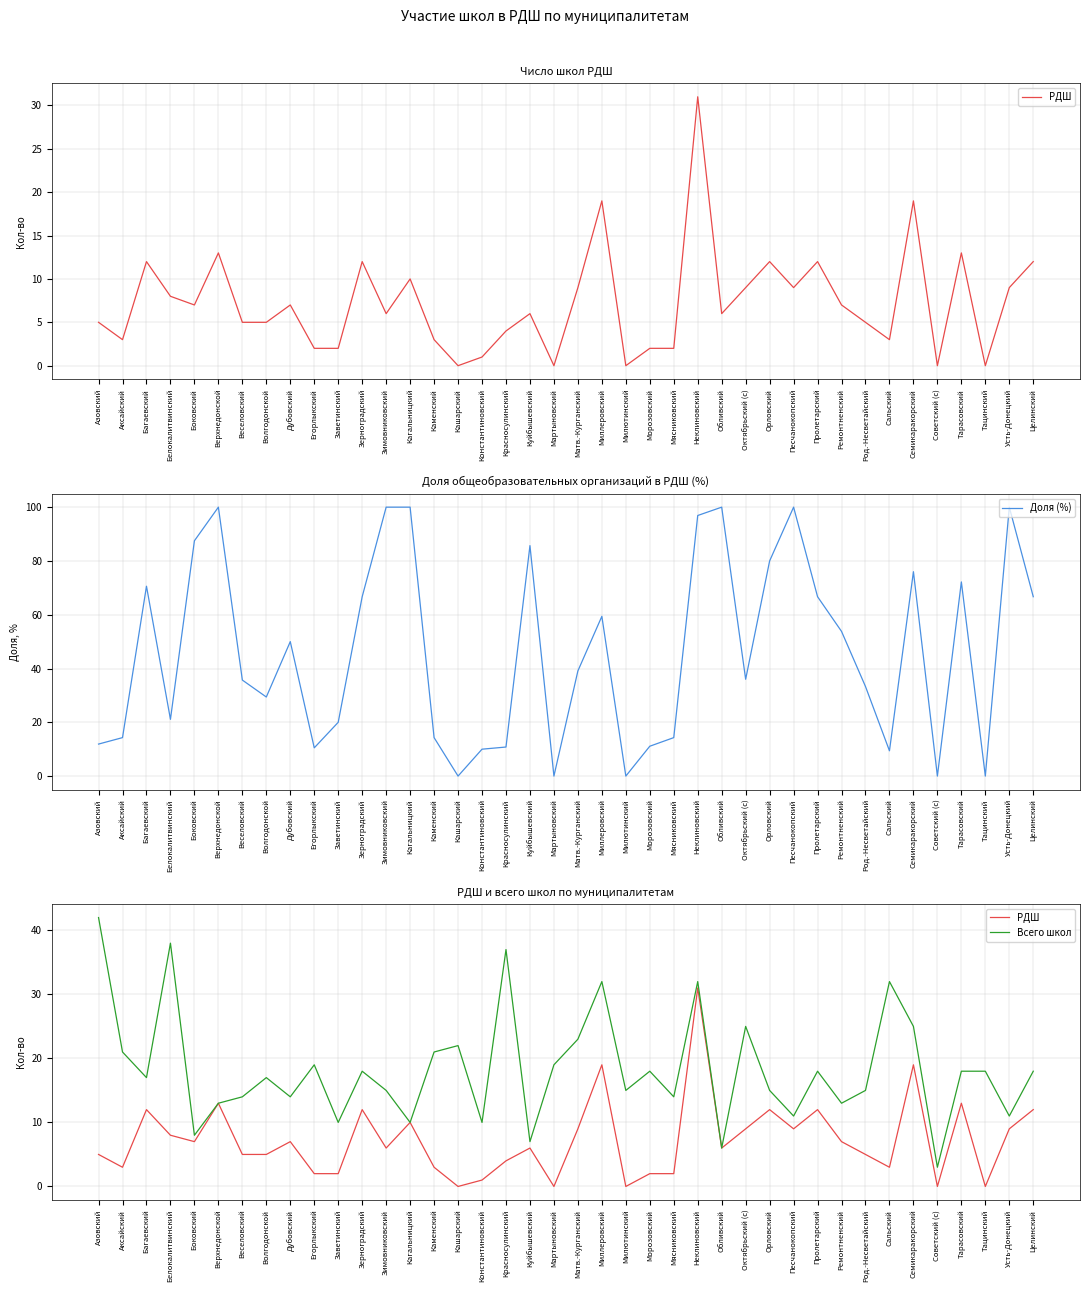

What are all the series names shown in the legend?

РДШ, Доля (%), Всего школ